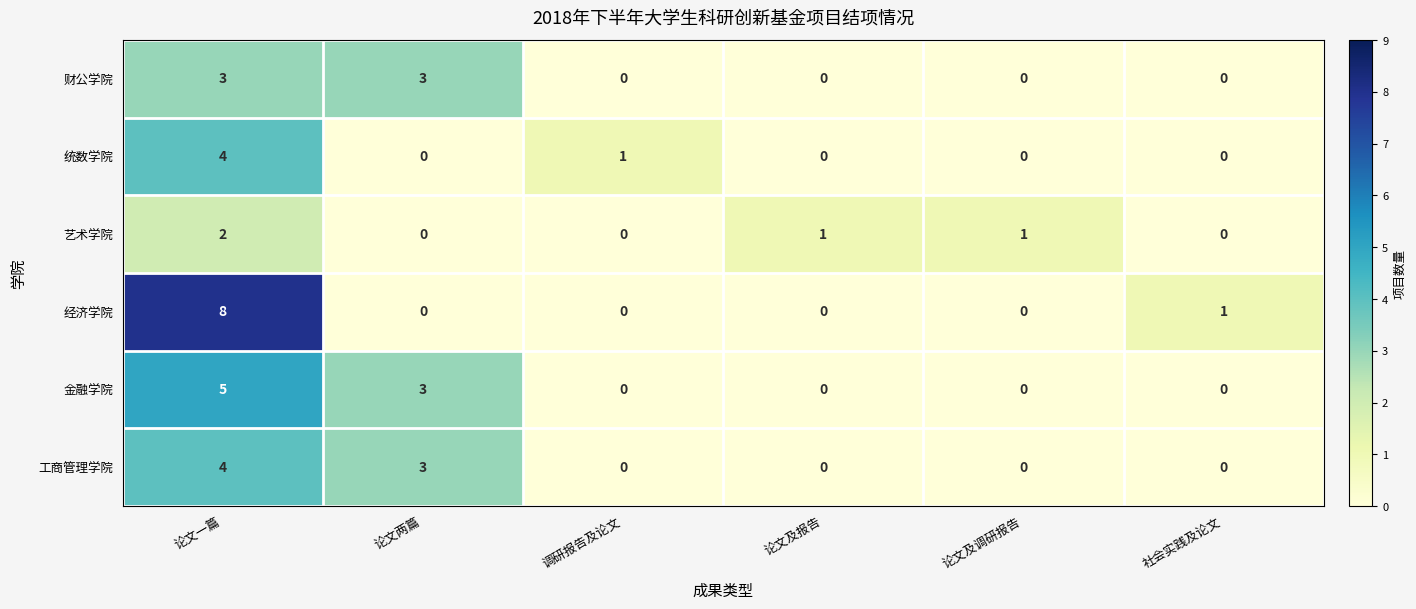

How many series are shown in this chart?

6